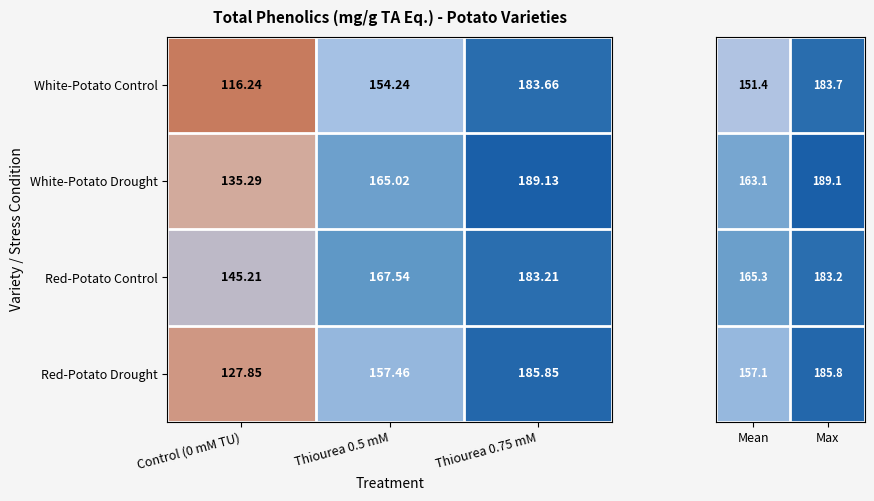

Is the value of White-Potato Drought at Control (0 mM TU) greater than the value of White-Potato Control at Thiourea 0.75 mM?

No